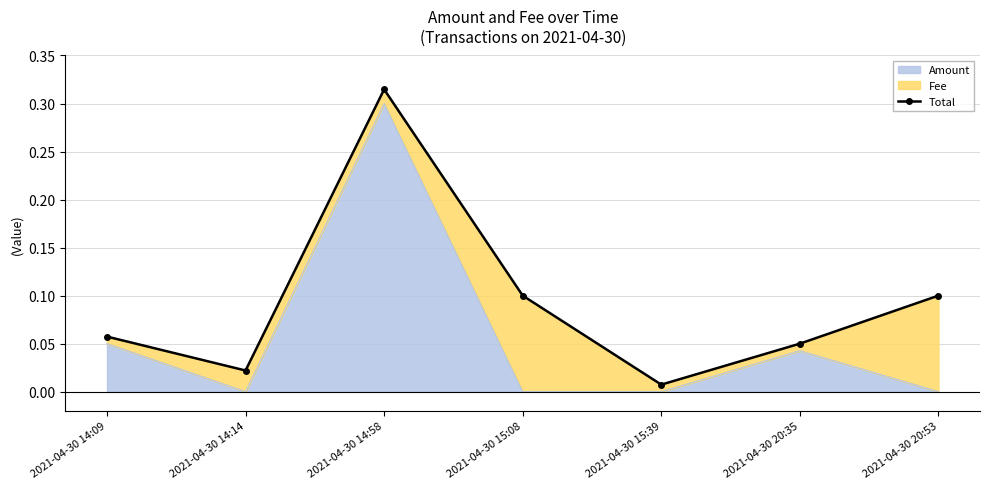

Rank the categories by value from lowest to highest.

2021-04-30 15:39, 2021-04-30 14:14, 2021-04-30 20:35, 2021-04-30 14:09, 2021-04-30 15:08, 2021-04-30 20:53, 2021-04-30 14:58